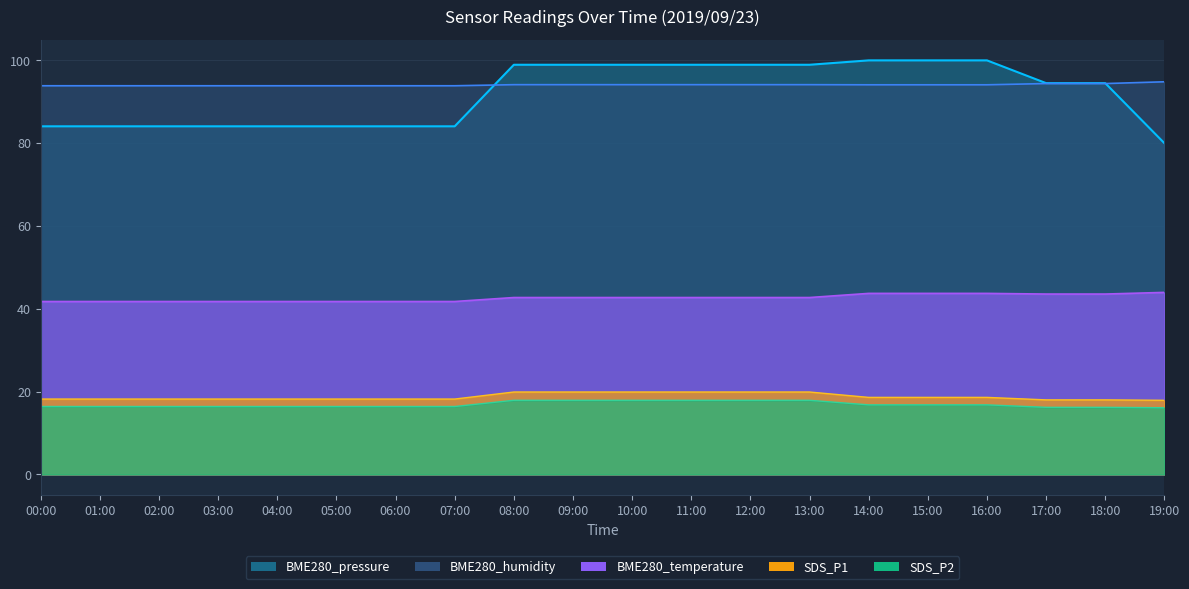

Which has a higher value, 10:00 or 09:00?

10:00